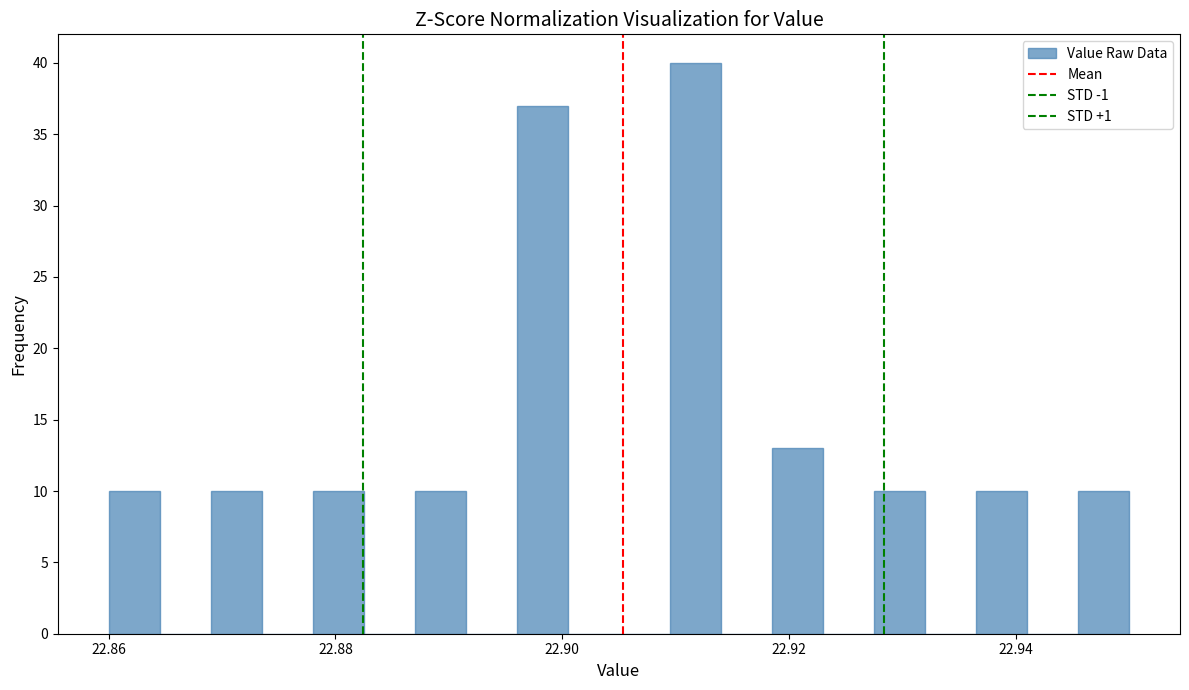

Read against the x-axis, roughly where is the centre of the tallest bar?

22.912